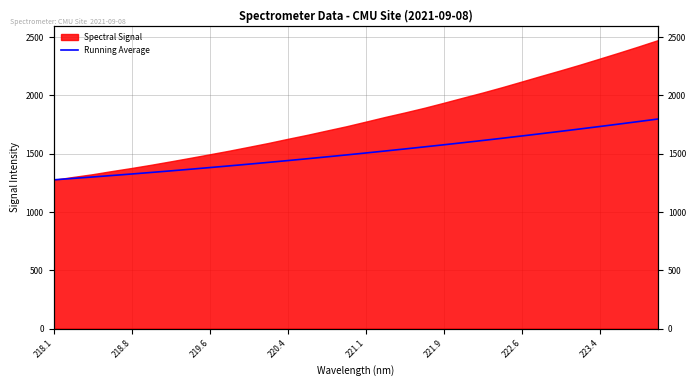

What is the smallest value displayed?

1275.0